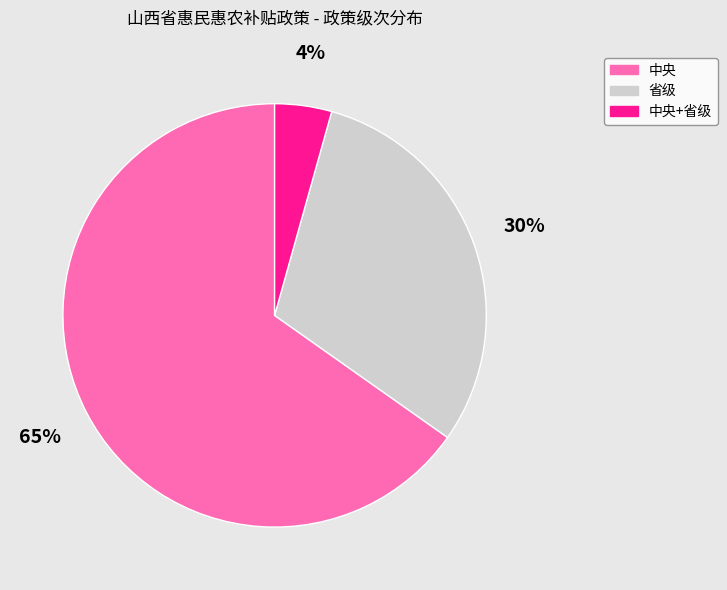

To the nearest percent, what is the average slice percentage?

33%